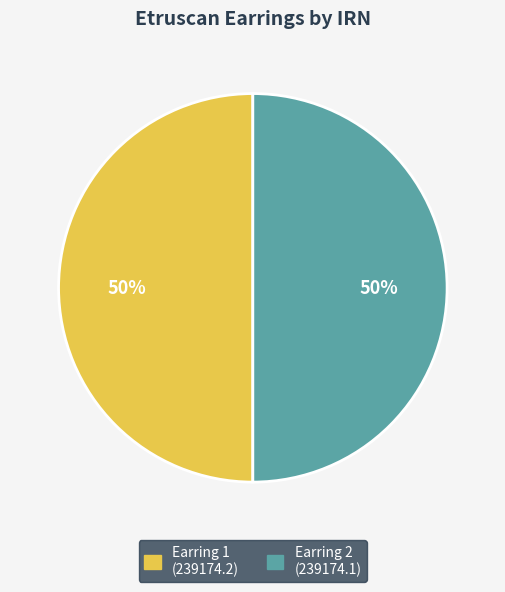

To the nearest percent, what is the average slice percentage?

50%